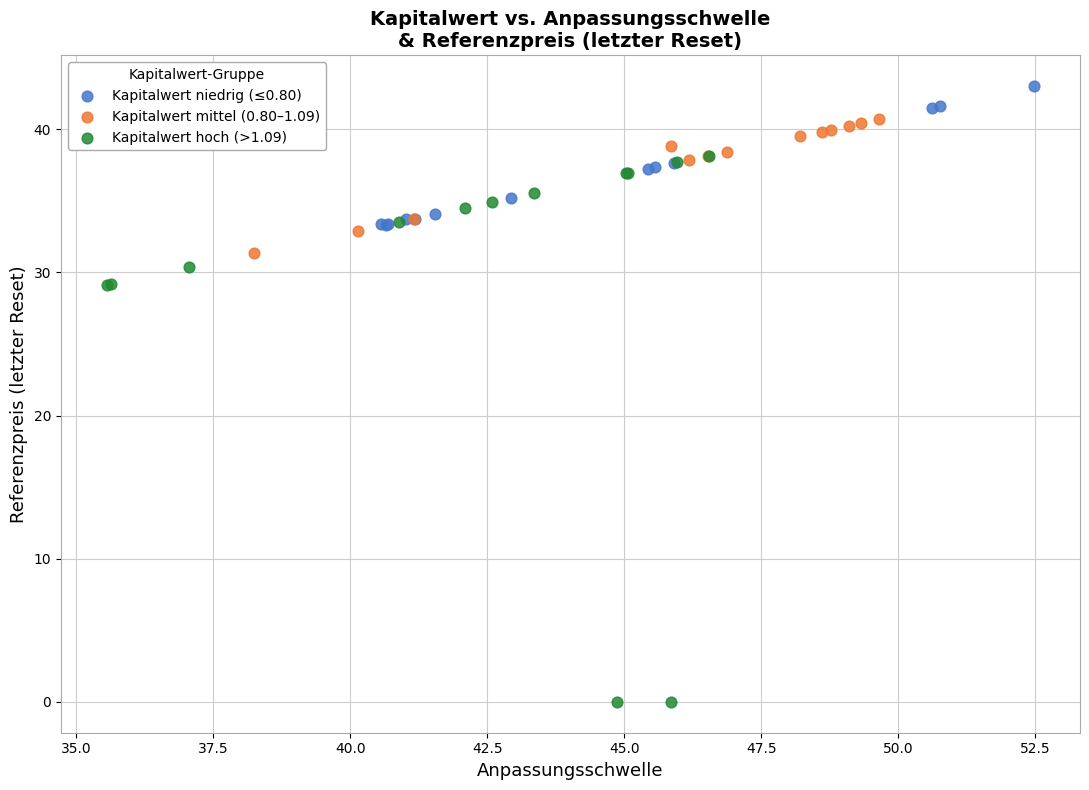

Which series has the widest spread of Y values?

Kapitalwert hoch (>1.09)